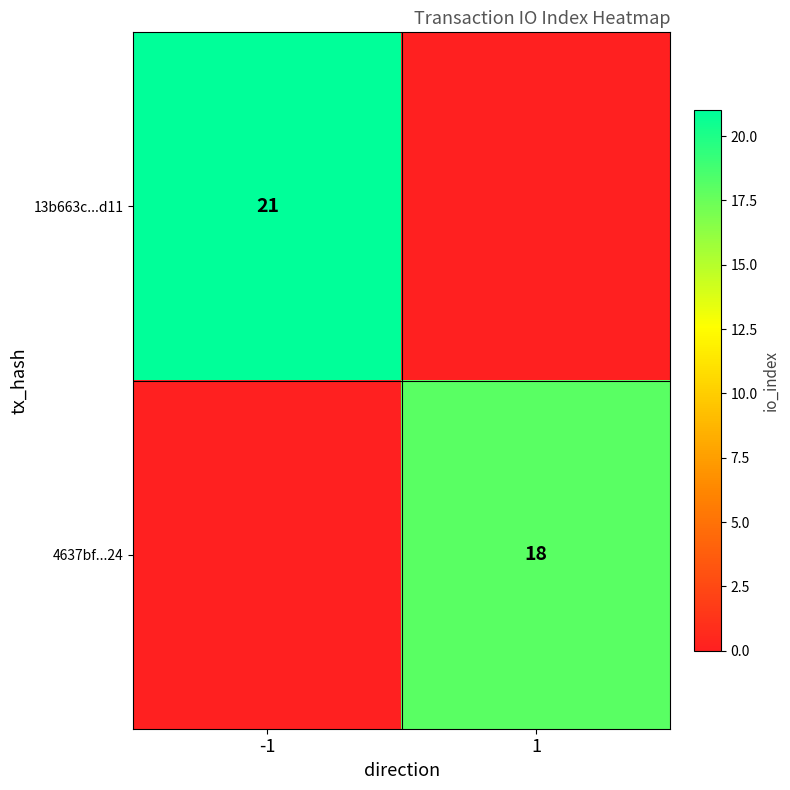

True or false: 4637bf...24 has a value of 28 at 1.

False